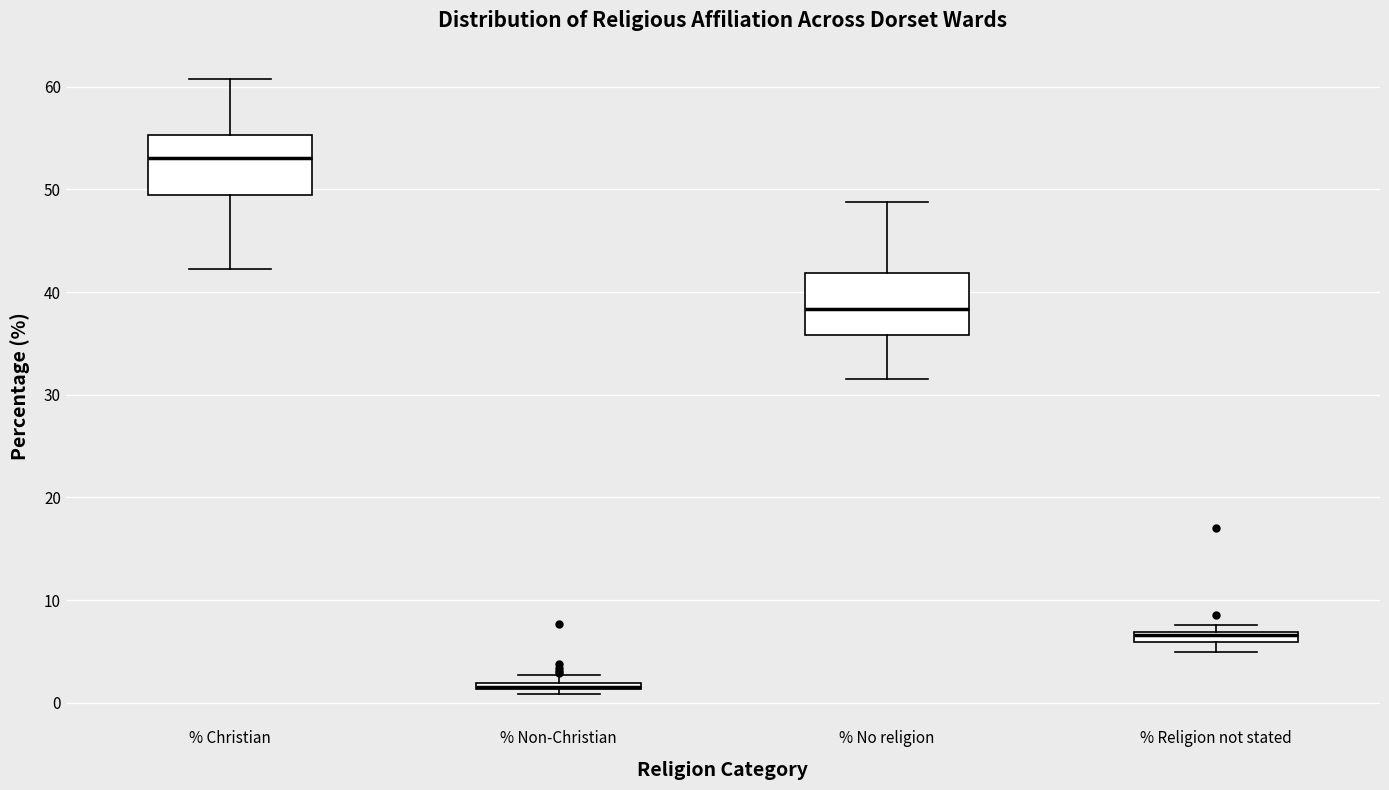

Where is the upper edge of the box for % Religion not stated on the y-axis? The values are not printed on the chart, so give them approximately, as read against the axis.

7